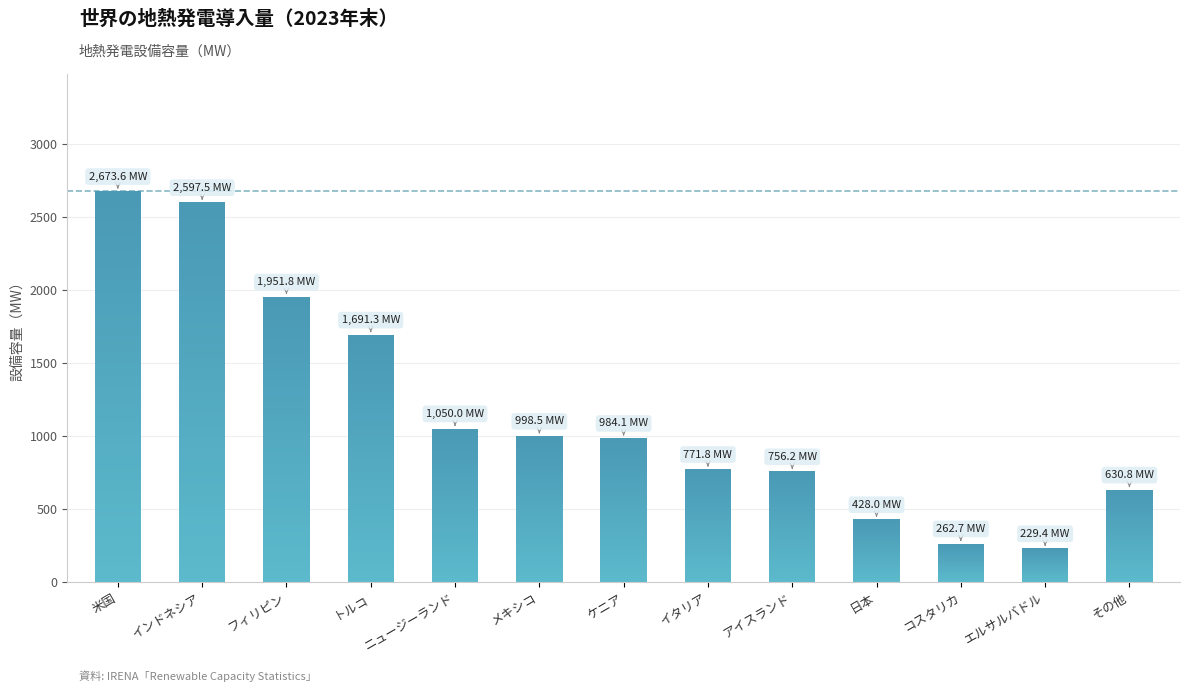

Is it true that the value at フィリピン is 1135.1?

False